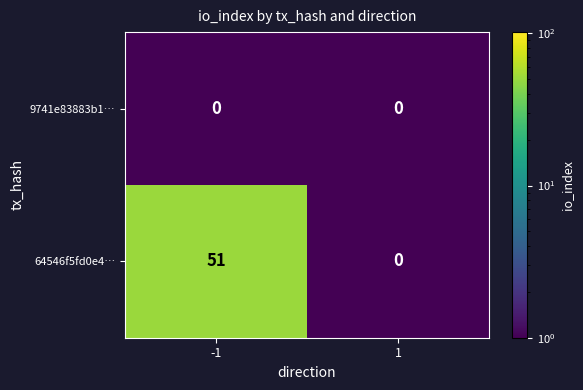

Which series has the largest range (max minus min)?

64546f5fd0e4…